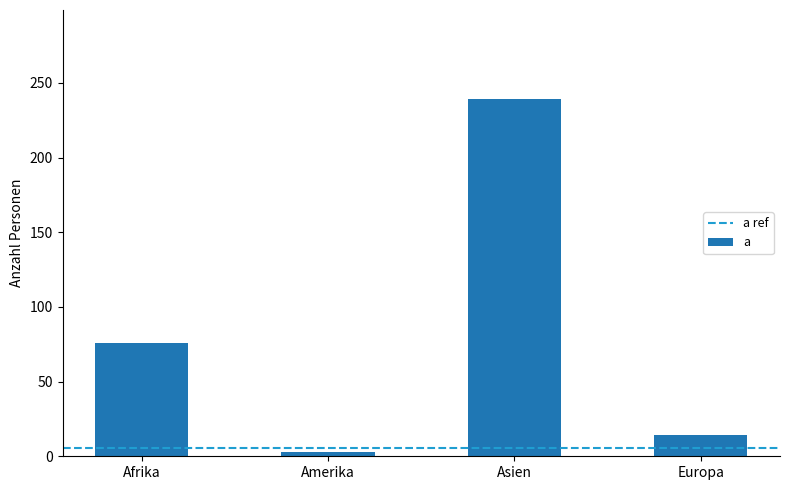

List the labels in order of value, largest first.

Asien, Afrika, Europa, Amerika